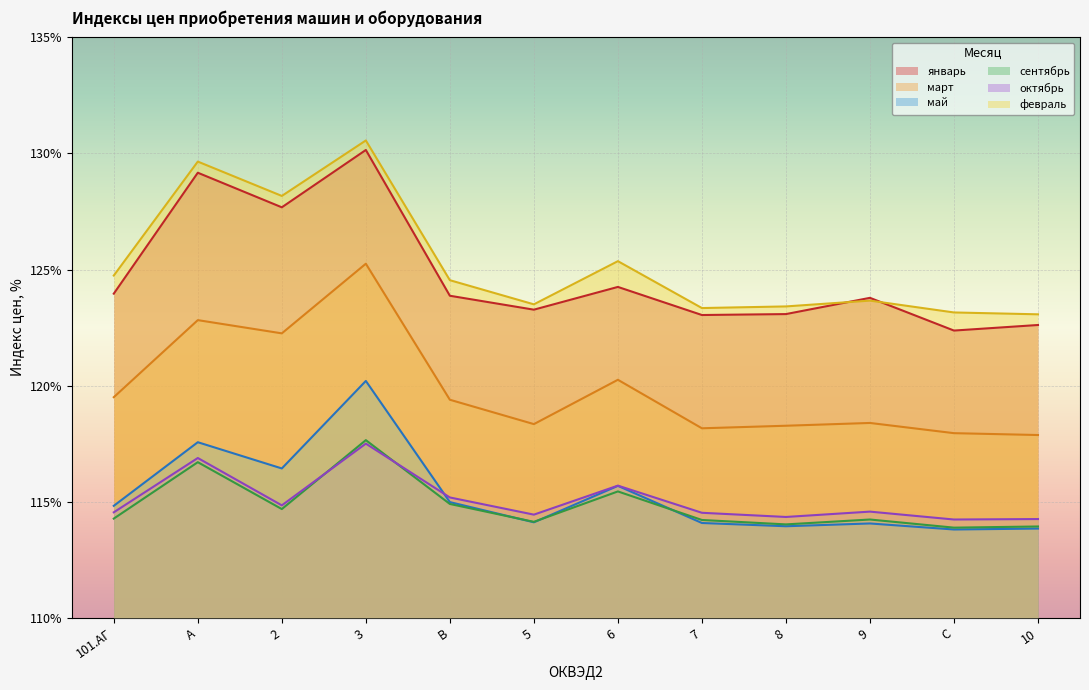

What are all the series names shown in the legend?

январь, март, май, сентябрь, октябрь, февраль